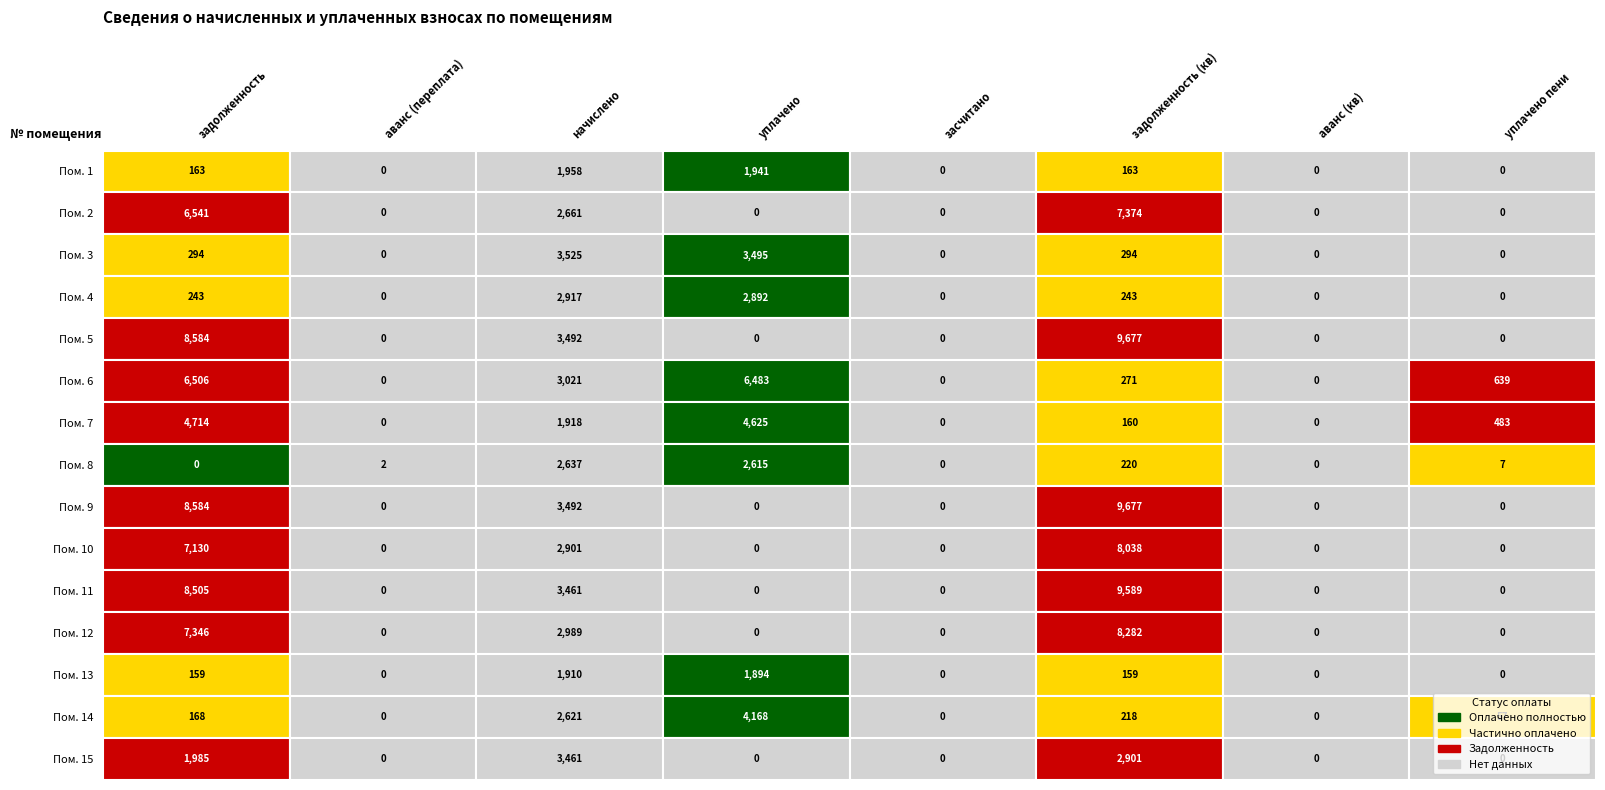

Reading left to right, what are all the values shown in this chart?

1: 163.2	0.0	1958.0	1941.4	0.0	163.2	0.0	0.0
2: 6540.8	0.0	2661.4	0.0	0.0	7374.1	0.0	0.0
3: 293.7	0.0	3524.5	3494.5	0.0	293.7	0.0	0.0
4: 243.1	0.0	2917.1	2892.3	0.0	243.1	0.0	0.0
5: 8583.7	0.0	3492.5	0.0	0.0	9677.2	0.0	0.0
6: 6505.7	0.0	3021.0	6483.4	0.0	270.7	0.0	639.5
7: 4714.1	0.0	1918.1	4625.3	0.0	159.8	0.0	482.7
8: 0.0	2.1	2637.4	2614.6	0.0	219.8	0.0	7.0
9: 8583.7	0.0	3492.5	0.0	0.0	9677.2	0.0	0.0
10: 7130.1	0.0	2901.1	0.0	0.0	8038.4	0.0	0.0
11: 8505.1	0.0	3460.6	0.0	0.0	9588.6	0.0	0.0
12: 7346.1	0.0	2989.0	0.0	0.0	8282.0	0.0	0.0
13: 159.2	0.0	1910.0	1893.8	0.0	159.2	0.0	0.0
14: 167.8	0.0	2621.4	4168.2	0.0	218.4	0.0	56.8
15: 1984.6	0.0	3460.6	0.0	0.0	2900.6	0.0	0.0